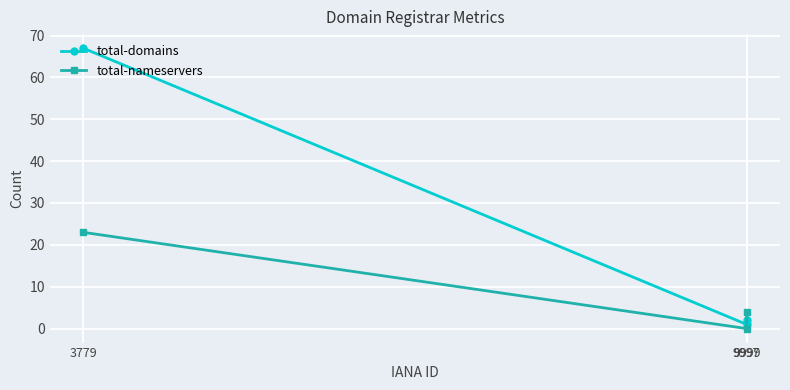

How many values in the total-nameservers series are below 4?

1